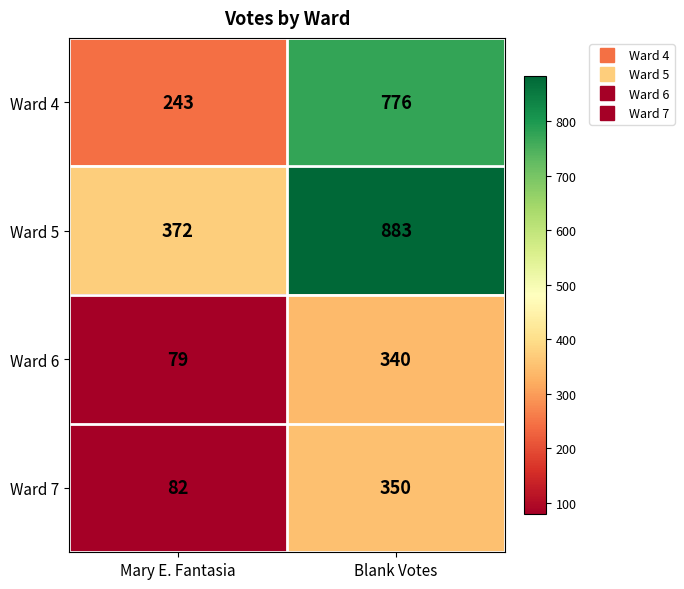

Rank the series at Blank Votes from highest to lowest value.

Ward 5, Ward 4, Ward 7, Ward 6